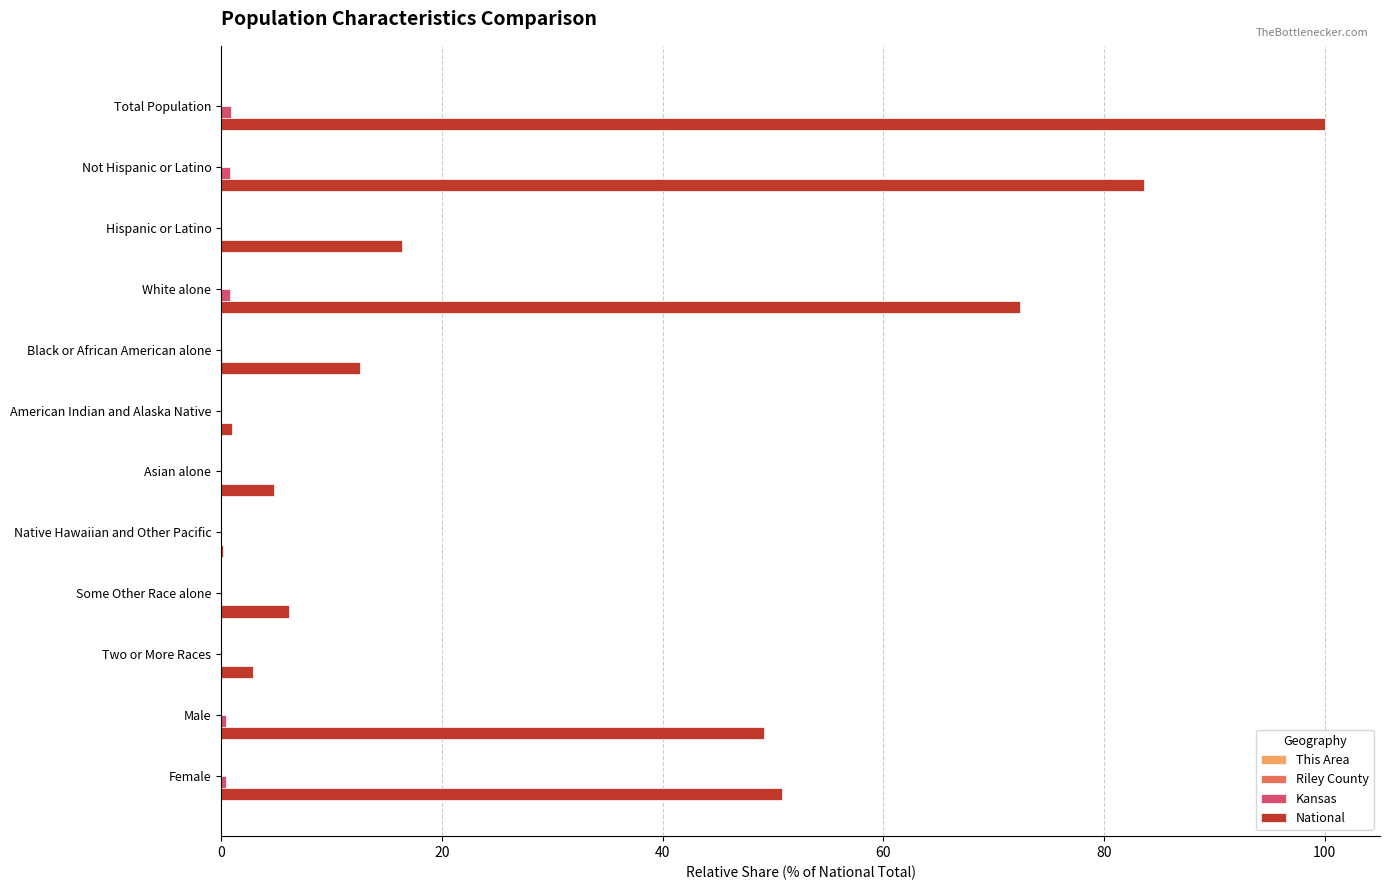

Which category has the highest value across all series?

Total Population